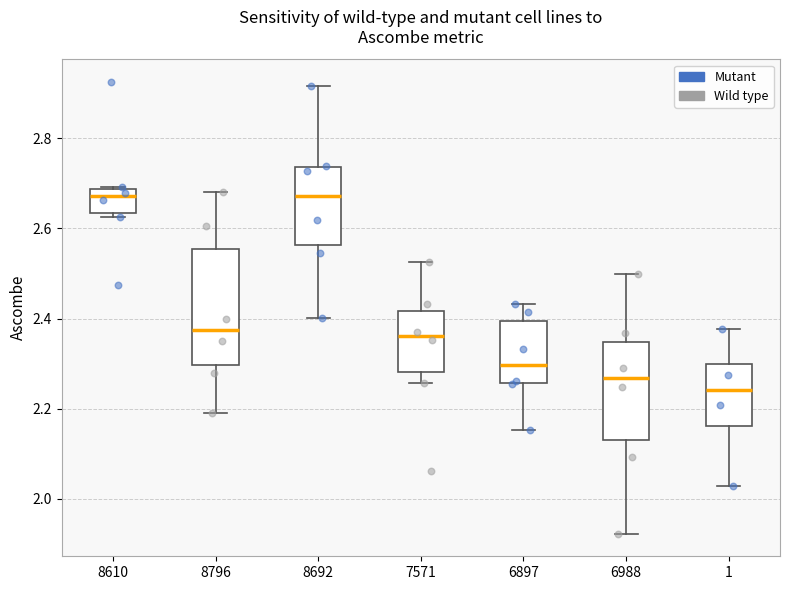

Reading left to right, read every box against the y-axis: the position of its median line, the range the box covers, and the ends of its whiskers. The values are not printed on the chart, so give them approximately, as read against the axis.

8610: median 2.68 (just below the box's upper edge), box 2.64 to 2.68, whiskers 2.62 to 2.70
8796: median 2.38, box 2.30 to 2.56, whiskers 2.18 to 2.68
8692: median 2.68, box 2.56 to 2.74, whiskers 2.40 to 2.92
7571: median 2.36, box 2.28 to 2.42, whiskers 2.26 to 2.52
6897: median 2.30, box 2.26 to 2.40, whiskers 2.16 to 2.44
6988: median 2.26, box 2.14 to 2.34, whiskers 1.92 to 2.50
1: median 2.24, box 2.16 to 2.30, whiskers 2.02 to 2.38